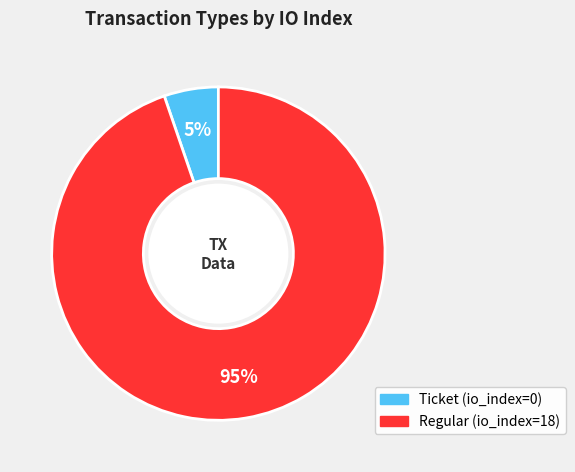

How many segments does this pie chart have?

2